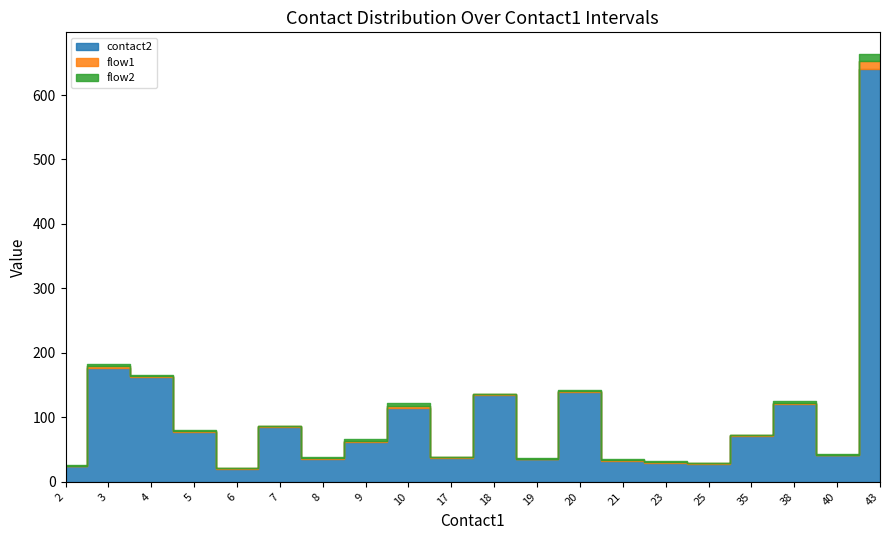

Is it true that flow1 equals 1 at 10?

False